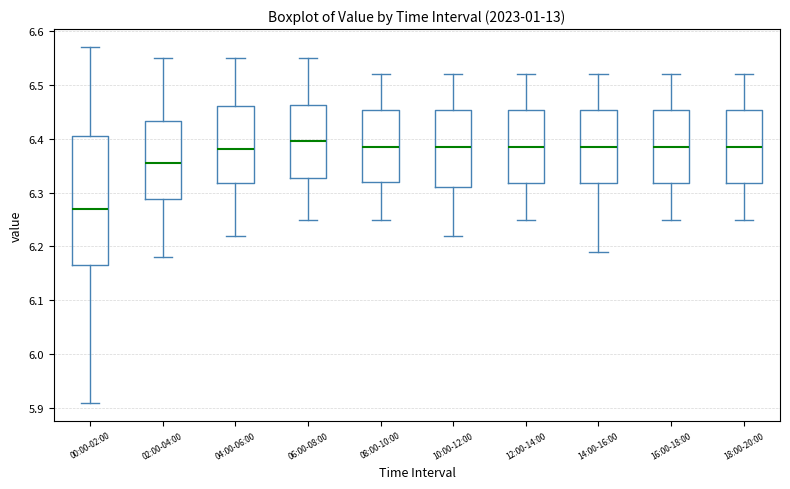

Reading left to right, read every box against the y-axis: the position of its median line, the range the box covers, and the ends of its whiskers. The values are not printed on the chart, so give them approximately, as read against the axis.

00:00-02:00: median 6.27, box 6.17 to 6.41, whiskers 5.91 to 6.57
02:00-04:00: median 6.36, box 6.29 to 6.43, whiskers 6.18 to 6.55
04:00-06:00: median 6.38, box 6.32 to 6.46, whiskers 6.22 to 6.55
06:00-08:00: median 6.40, box 6.33 to 6.46, whiskers 6.25 to 6.55
08:00-10:00: median 6.39, box 6.32 to 6.45, whiskers 6.25 to 6.52
10:00-12:00: median 6.39, box 6.31 to 6.45, whiskers 6.22 to 6.52
12:00-14:00: median 6.39, box 6.32 to 6.45, whiskers 6.25 to 6.52
14:00-16:00: median 6.39, box 6.32 to 6.45, whiskers 6.19 to 6.52
16:00-18:00: median 6.39, box 6.32 to 6.45, whiskers 6.25 to 6.52
18:00-20:00: median 6.39, box 6.32 to 6.45, whiskers 6.25 to 6.52